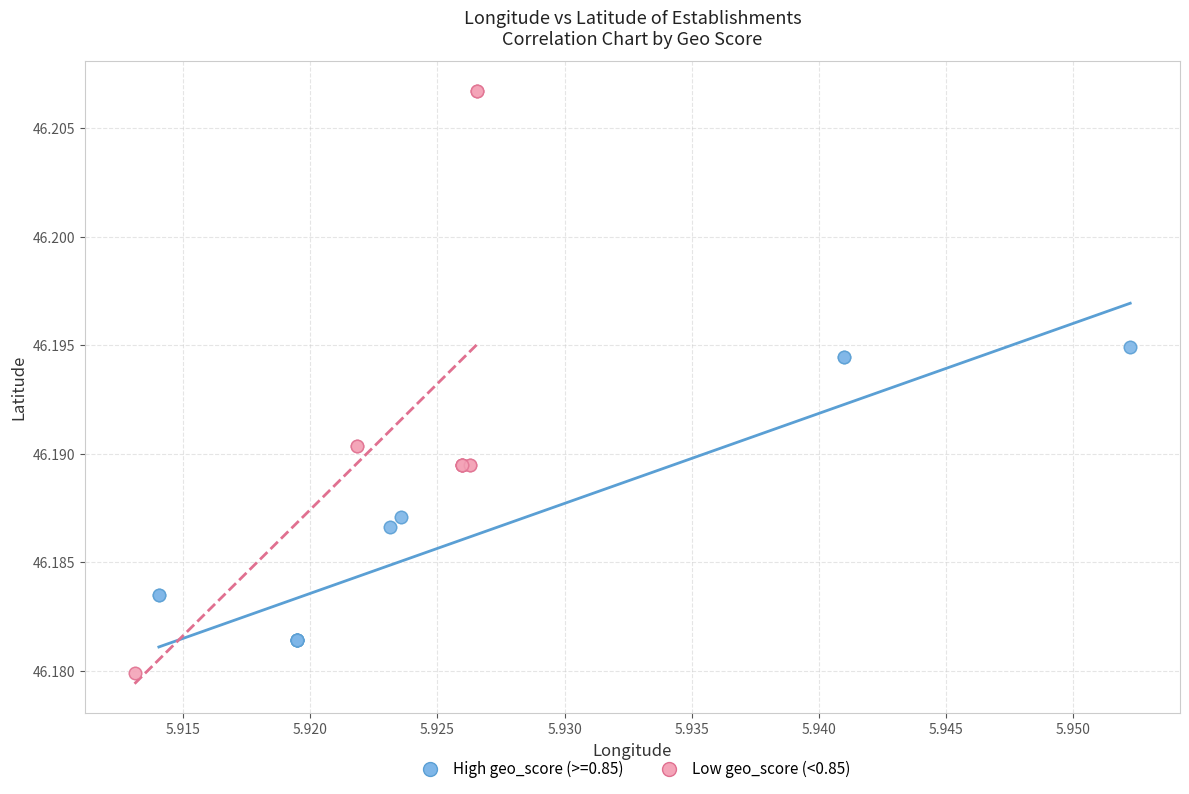

Which series has the largest Y range (max minus min)?

Low geo_score (<0.85)